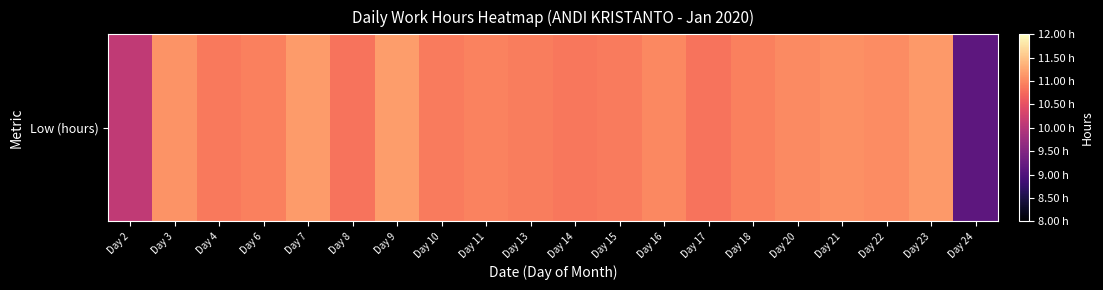

At which category does the chart reach its peak across all series?

Day 9